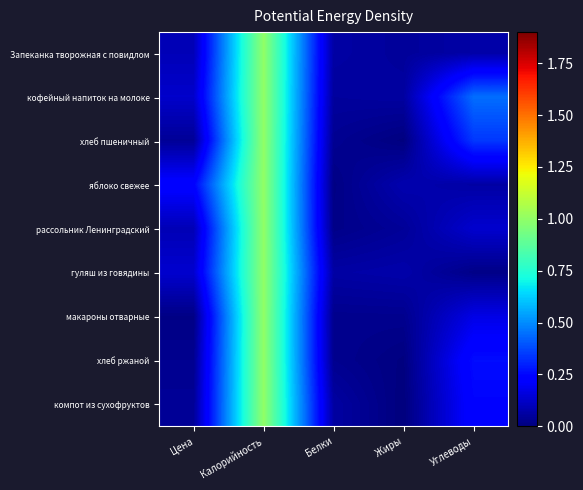

Reading left to right, transcribe all the data shown in this chart.

Запеканка творожная с повидлом: Цена=0.1	Калорийность=1.0	Белки=0.1	Жиры=0.0	Углеводы=0.1
кофейный напиток на молоке: Цена=0.1	Калорийность=1.0	Белки=0.1	Жиры=0.1	Углеводы=0.4
хлеб пшеничный: Цена=0.0	Калорийность=1.0	Белки=0.0	Жиры=0.0	Углеводы=0.3
яблоко свежее: Цена=0.2	Калорийность=1.0	Белки=0.0	Жиры=0.1	Углеводы=0.1
рассольник Ленинградский: Цена=0.1	Калорийность=1.0	Белки=0.0	Жиры=0.0	Углеводы=0.1
гуляш из говядины: Цена=0.1	Калорийность=1.0	Белки=0.1	Жиры=0.1	Углеводы=0.0
макароны отварные: Цена=0.0	Калорийность=1.0	Белки=0.0	Жиры=0.0	Углеводы=0.2
хлеб ржаной: Цена=0.0	Калорийность=1.0	Белки=0.0	Жиры=0.0	Углеводы=0.3
компот из сухофруктов: Цена=0.0	Калорийность=1.0	Белки=0.1	Жиры=0.0	Углеводы=0.2